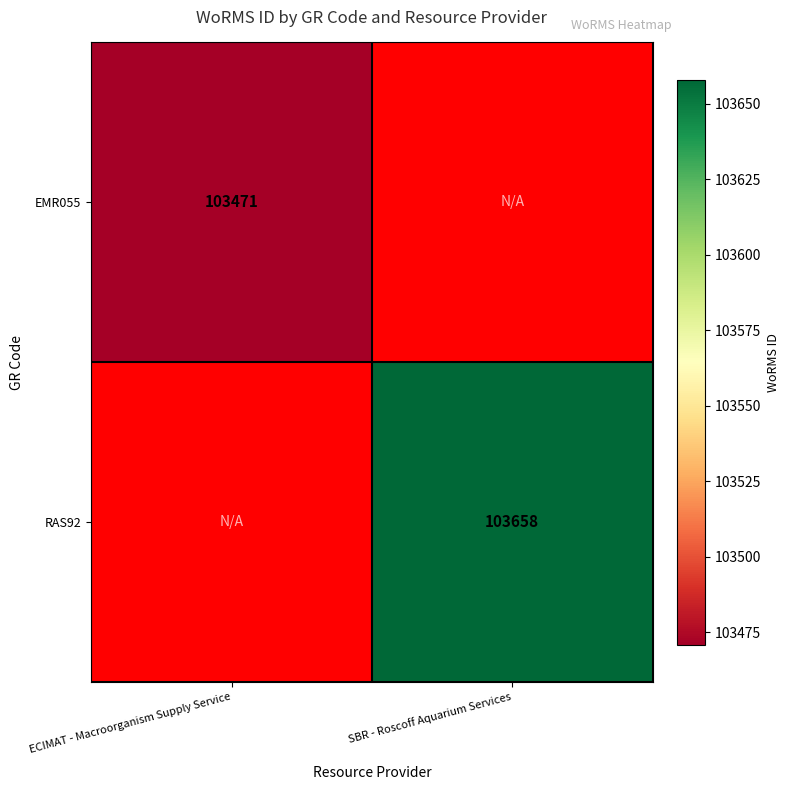

At how many categories does at least one series exceed 103638?

1